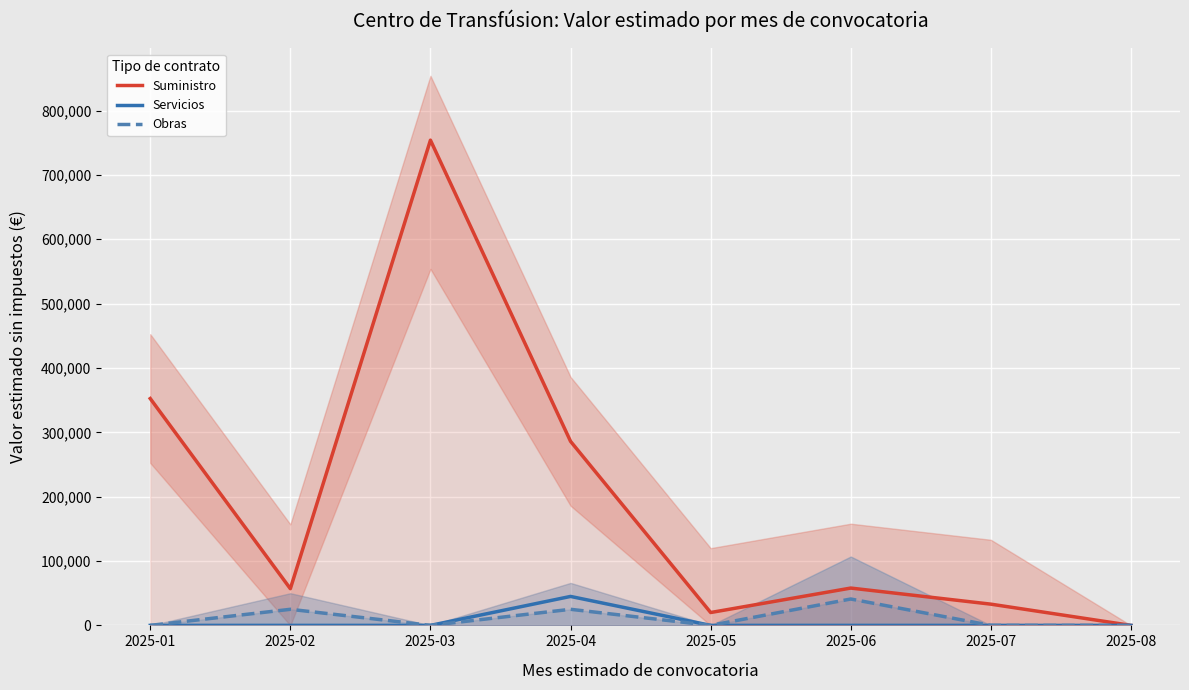

True or false: Suministro and Obras cross at least once.

False